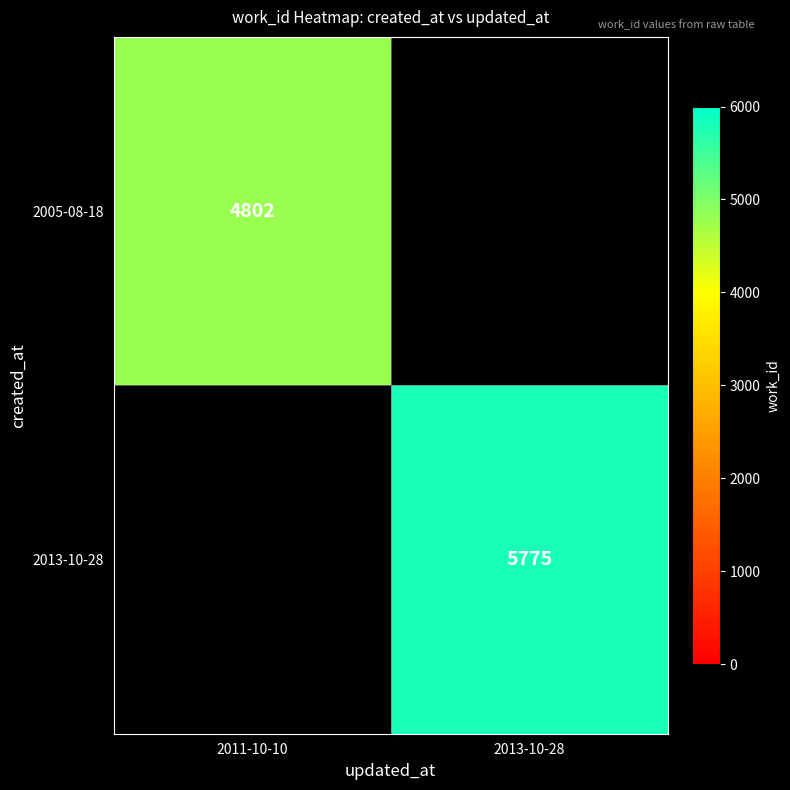

True or false: 2005-08-18 has a value of 4802 at 2011-10-10.

True